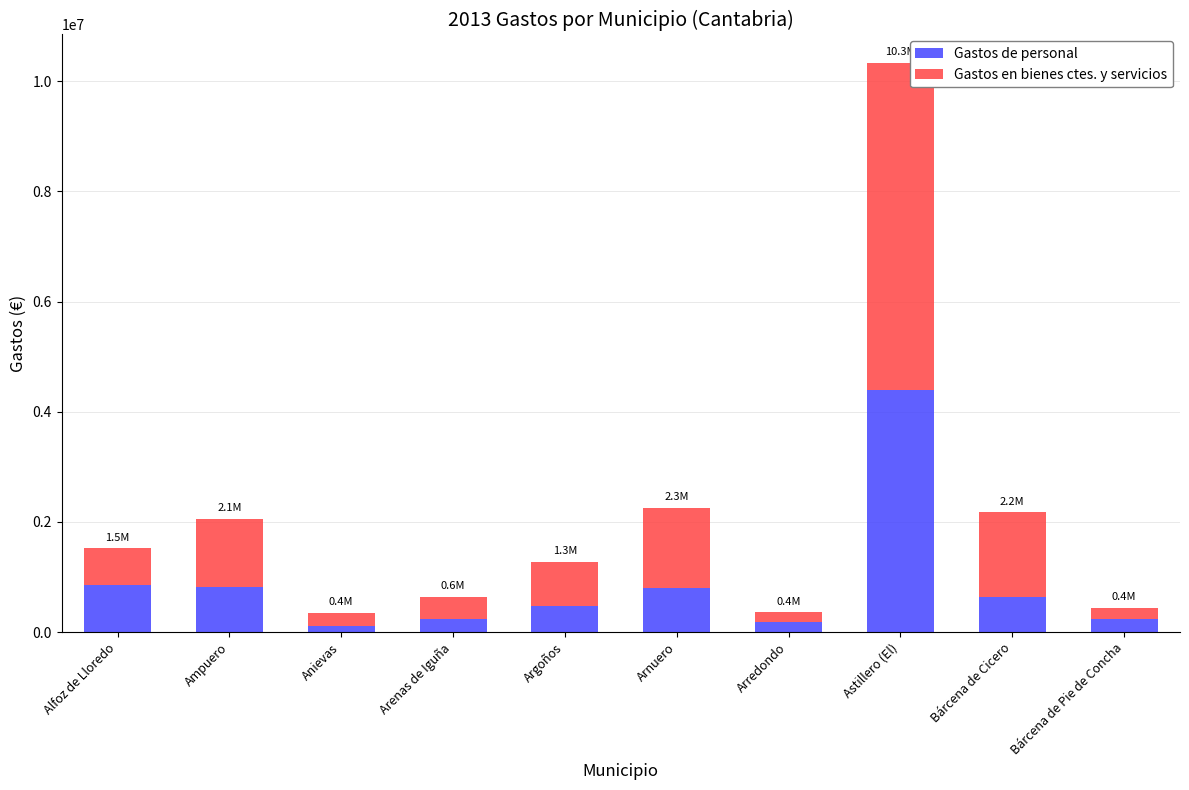

What is the difference between the second highest and minimum values in the Gastos de personal series?

745656.0